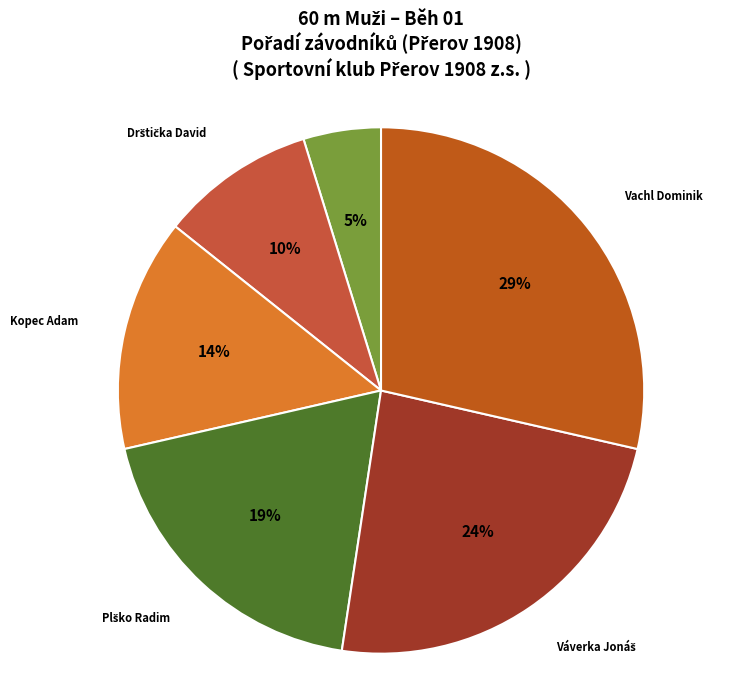

Combined, do Vachl Dominik and Kopec Adam account for over 50%?

No